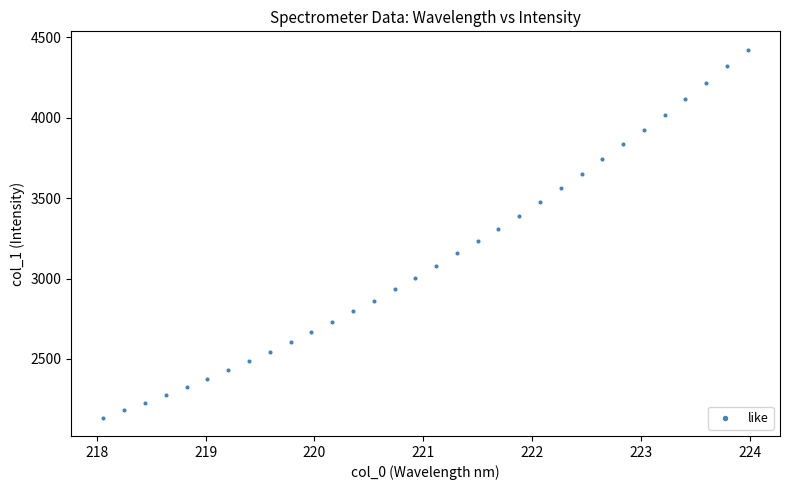

What is the range of X values (max minus min)?

5.9